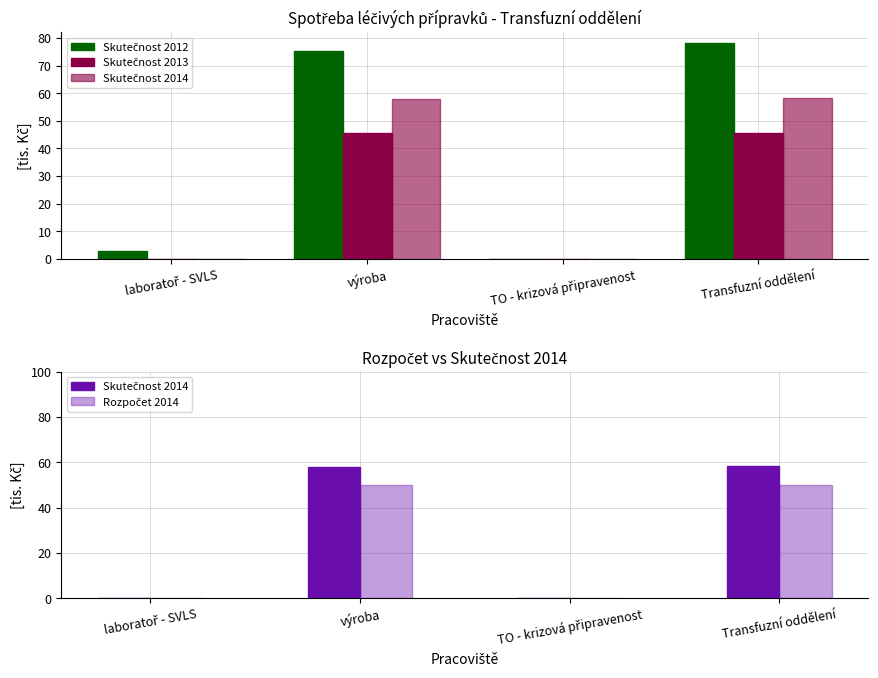

Which label corresponds to the largest value in the chart?

Transfuzní oddělení